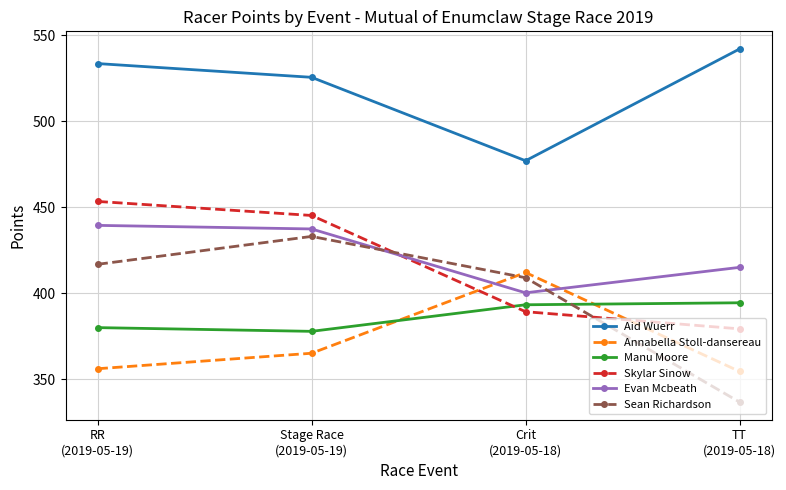

What is the smallest value displayed?

336.6